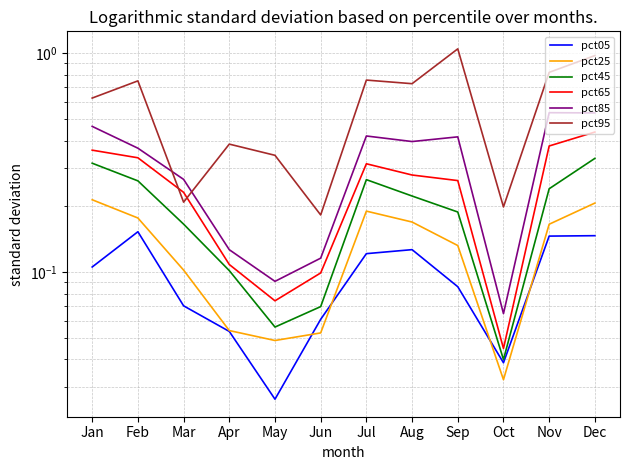

List the series in order of their peak value, highest first.

pct95, pct85, pct65, pct45, pct25, pct05